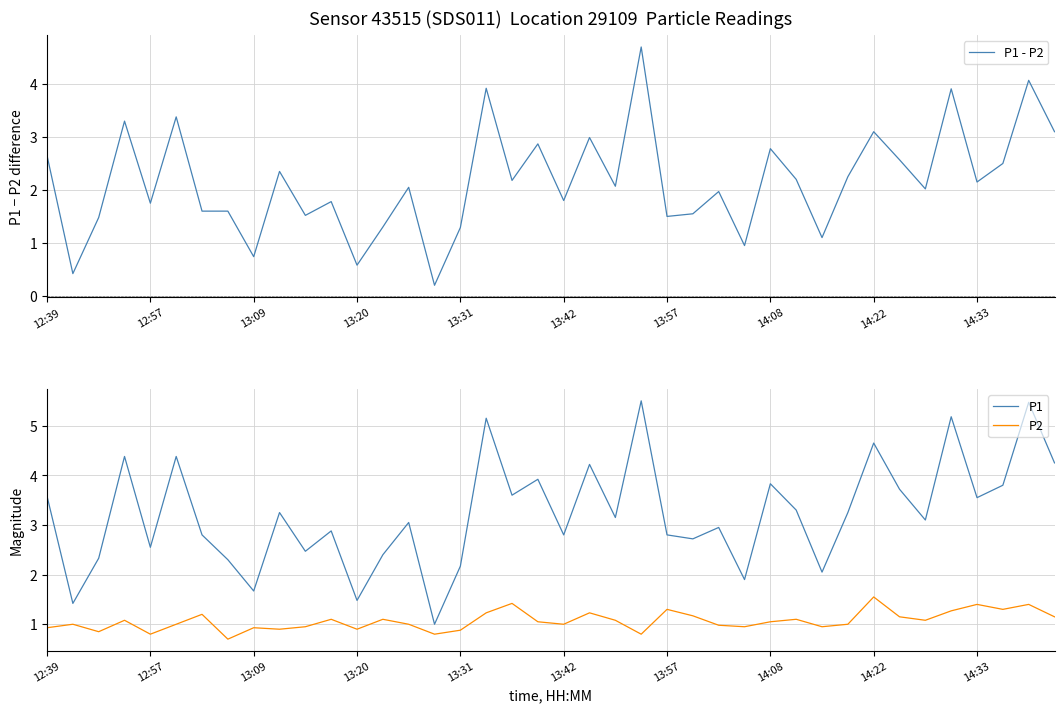

How many values in the P2 series exceed 1?

21